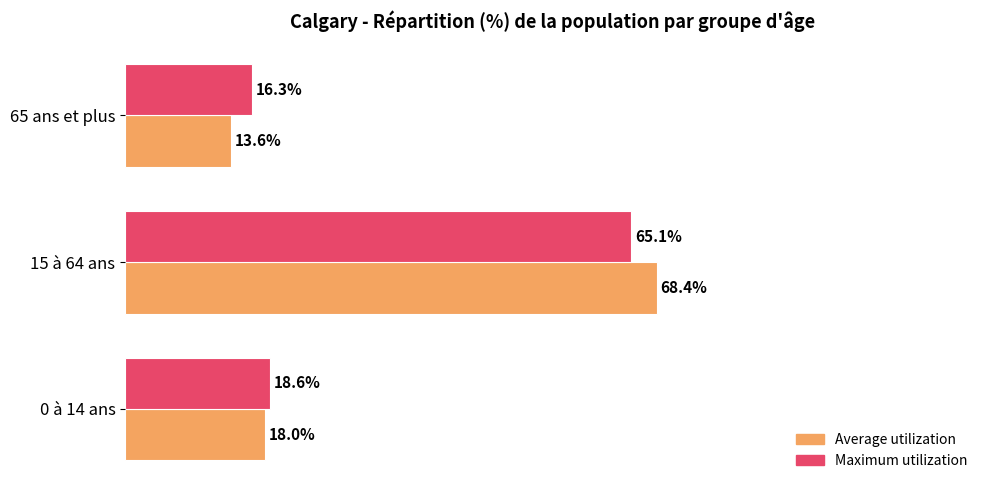

Which label corresponds to the largest value in the chart?

15 à 64 ans